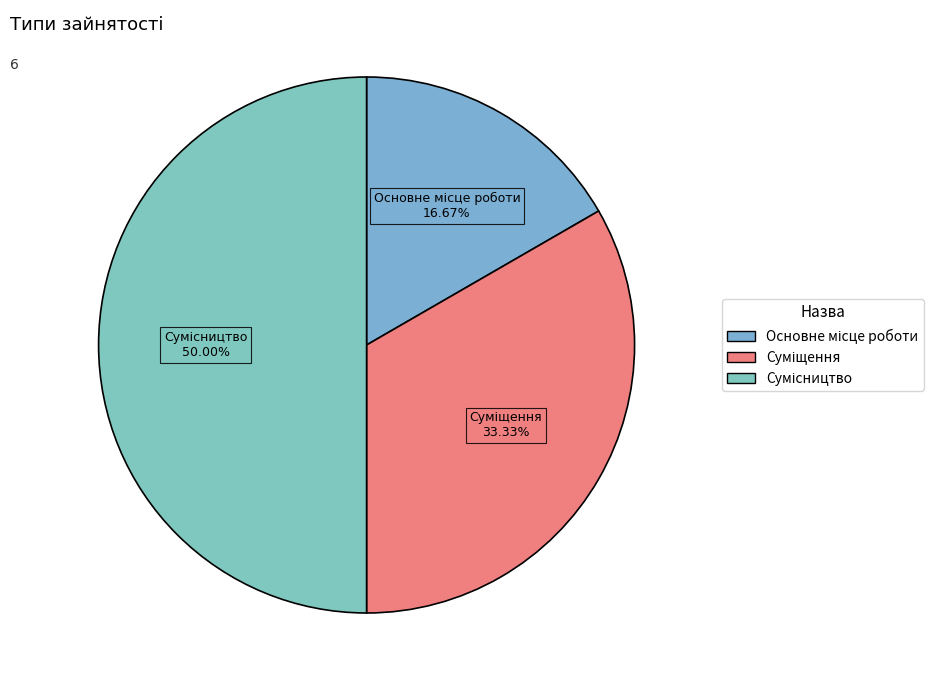

How much of the chart is everything except Основне місце роботи?

83.3%